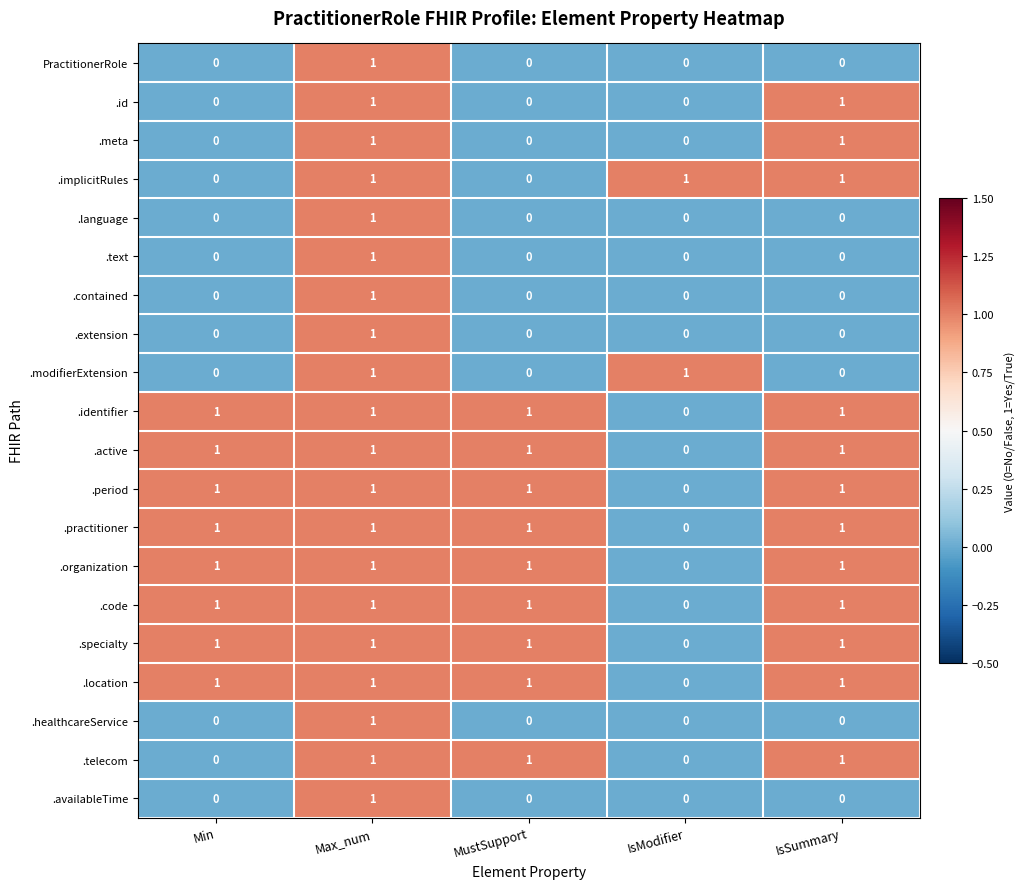

What is the sum of all .active values?

4